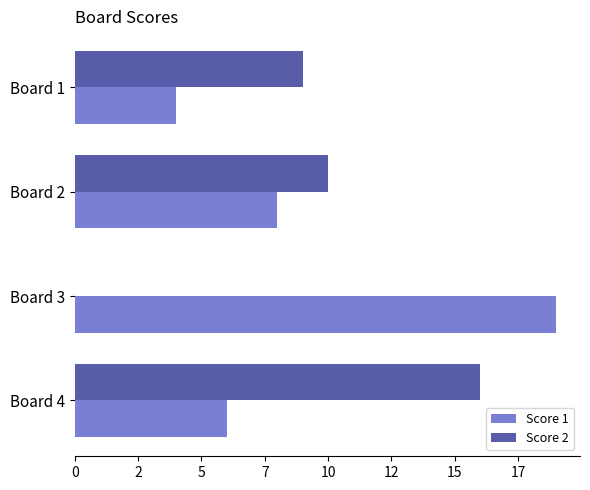

What is the maximum value for Score 1?

19